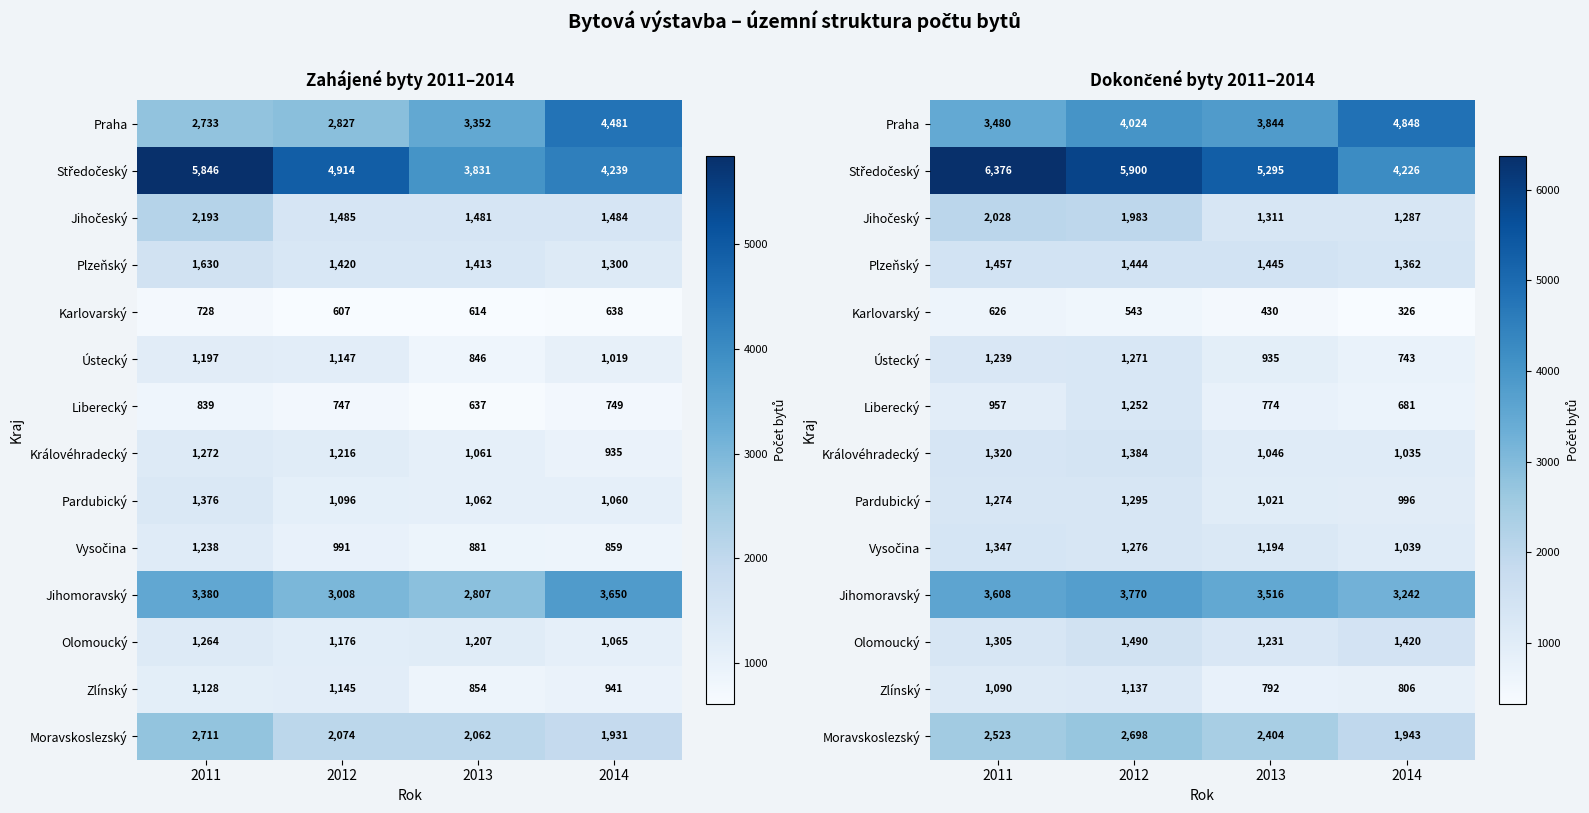

Where does the Jihomoravský series first go above 3608?

2012